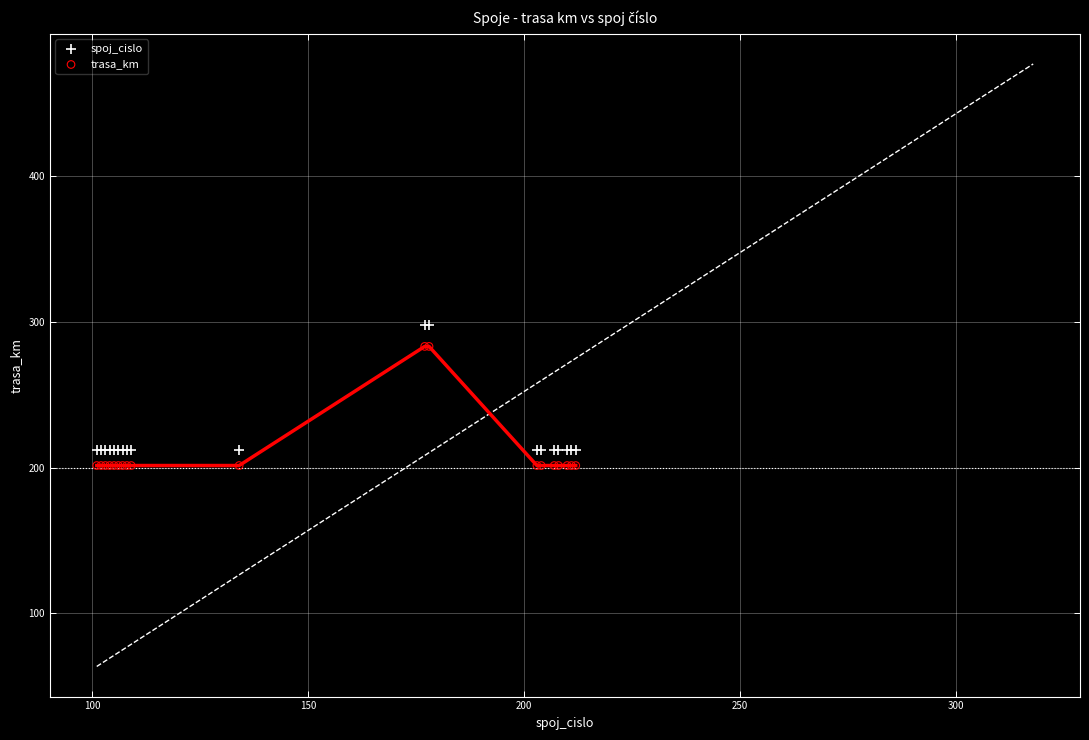

What is the X range (max minus min) for the scatter plot?

111.0